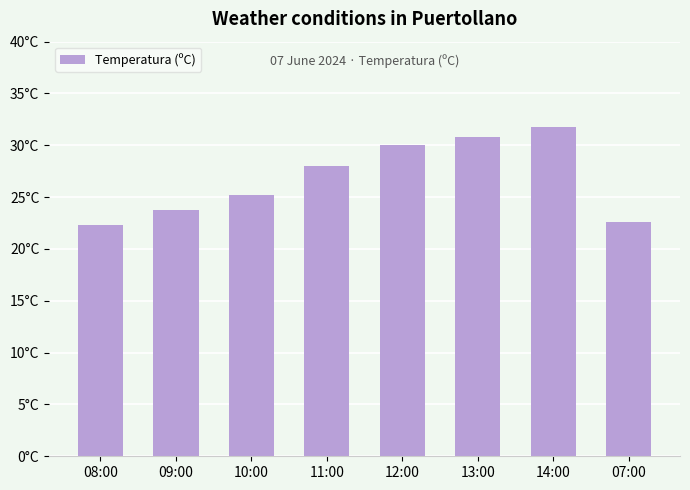

Between 12:00 and 08:00, which is larger?

12:00